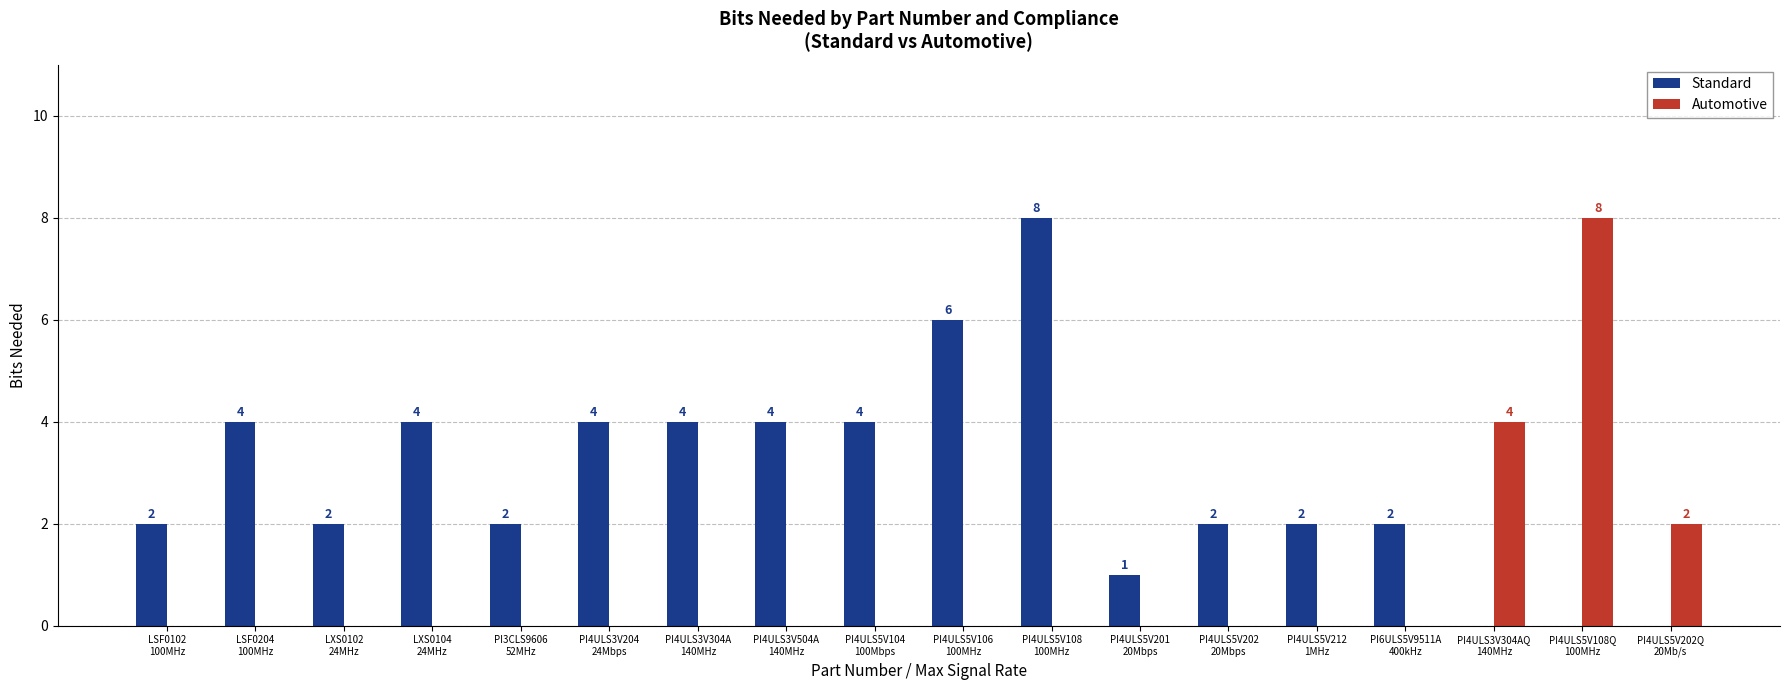

The Standard series shows 6 at LSF0204
100MHz. True or false?

False